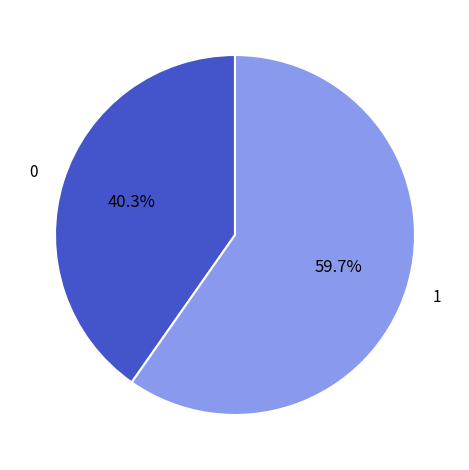

Rank the categories by value from lowest to highest.

0, 1